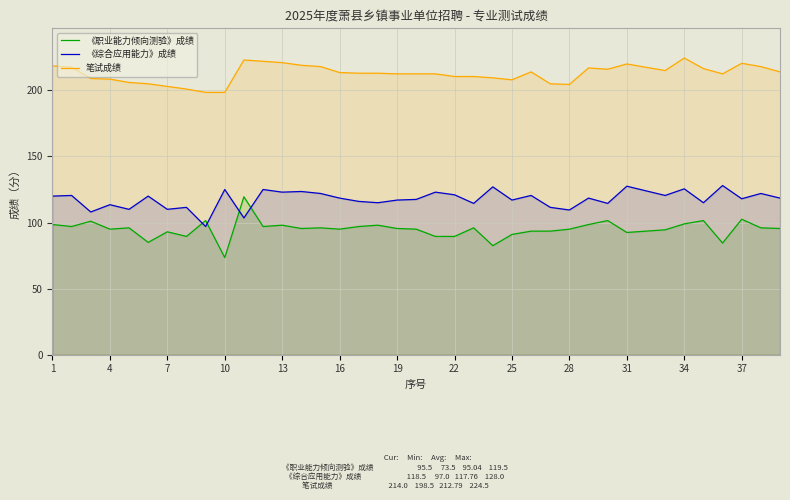

At how many categories does at least one series exceed 195?

39